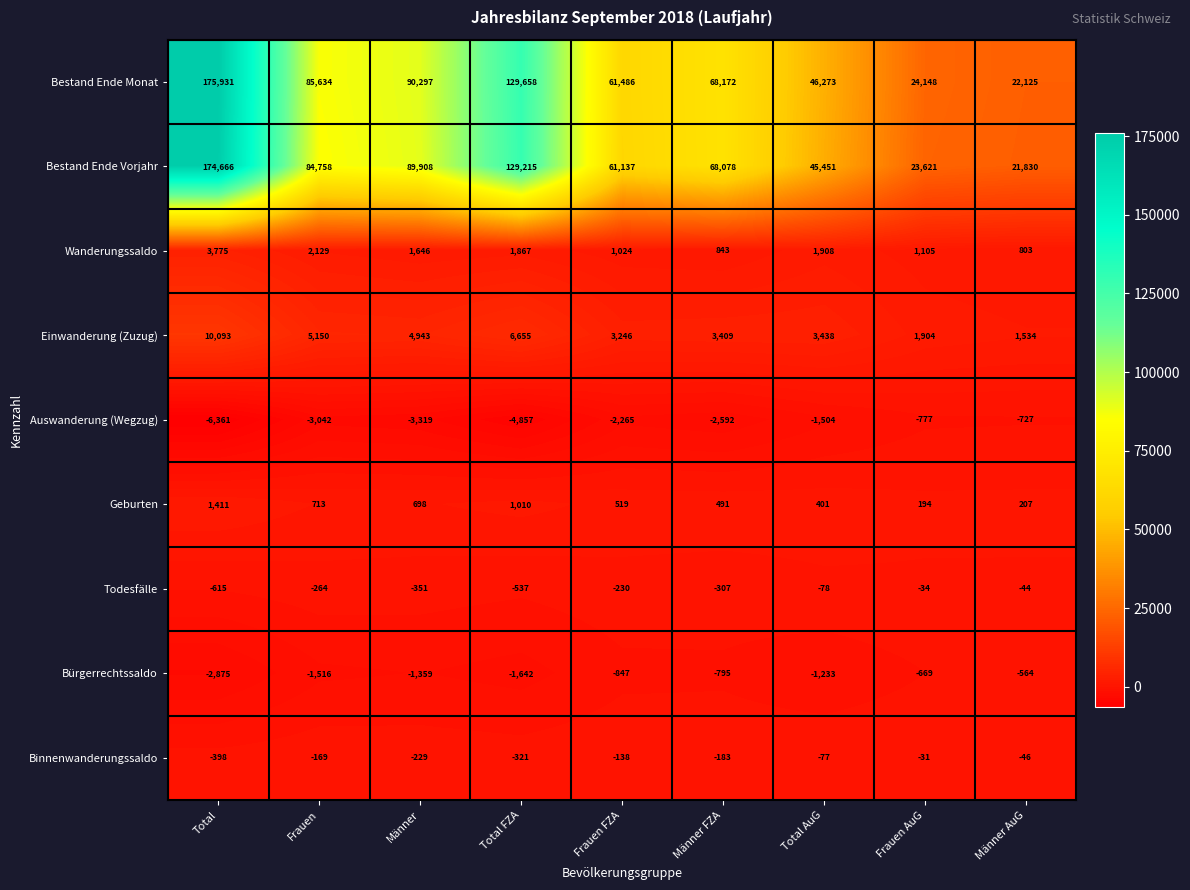

How many series are shown in this chart?

9